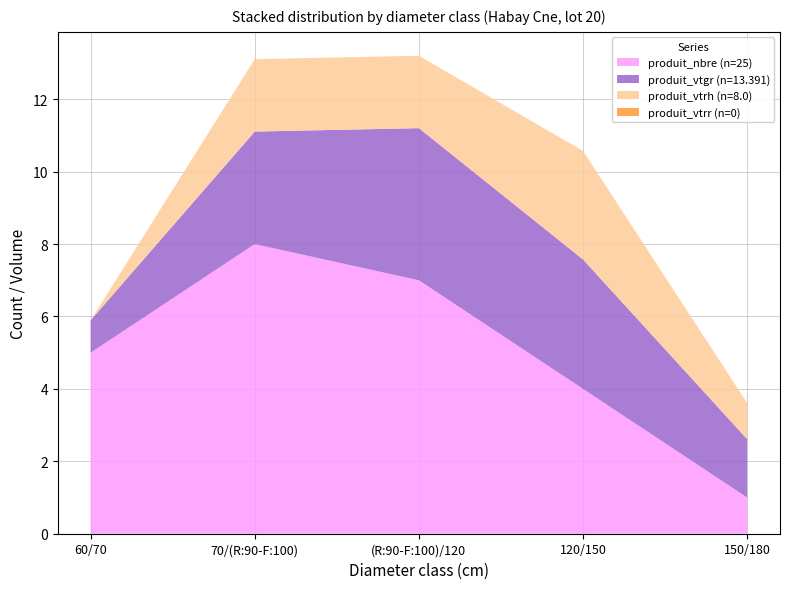

Reading right to left, transcribe all the data shown in this chart.

produit_nbre: 150/180=1.0	120/150=4.0	(R:90-F:100)/120=7.0	70/(R:90-F:100)=8.0	60/70=5.0
produit_vtgr: 150/180=1.6	120/150=3.6	(R:90-F:100)/120=4.2	70/(R:90-F:100)=3.1	60/70=0.9
produit_vtrh: 150/180=1.0	120/150=3.0	(R:90-F:100)/120=2.0	70/(R:90-F:100)=2.0	60/70=0.0
produit_vtrr: 150/180=0.0	120/150=0.0	(R:90-F:100)/120=0.0	70/(R:90-F:100)=0.0	60/70=0.0